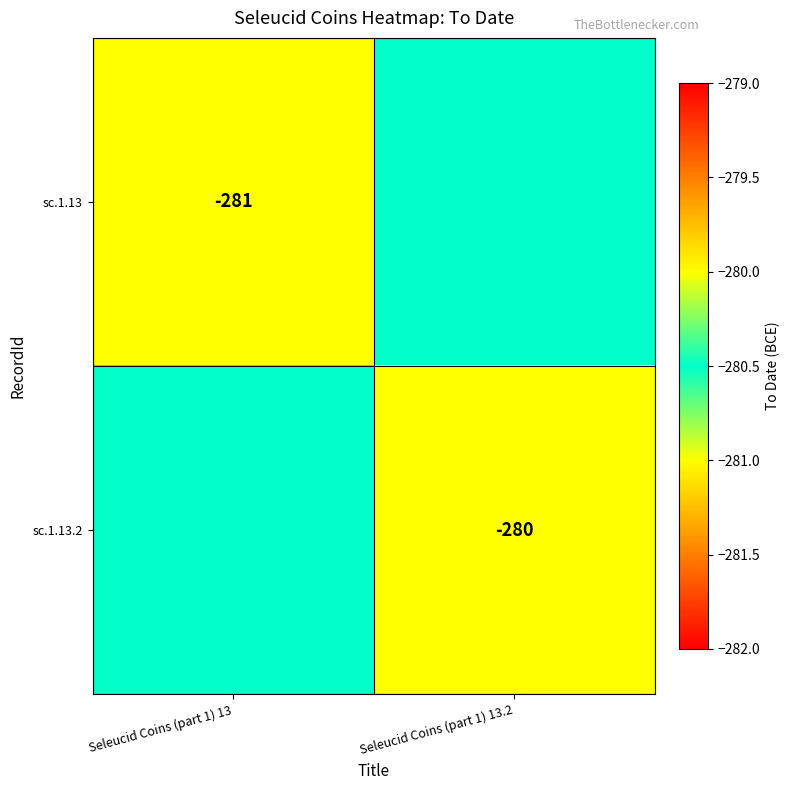

At which category is the sum across all series the highest?

Seleucid Coins (part 1) 13.2